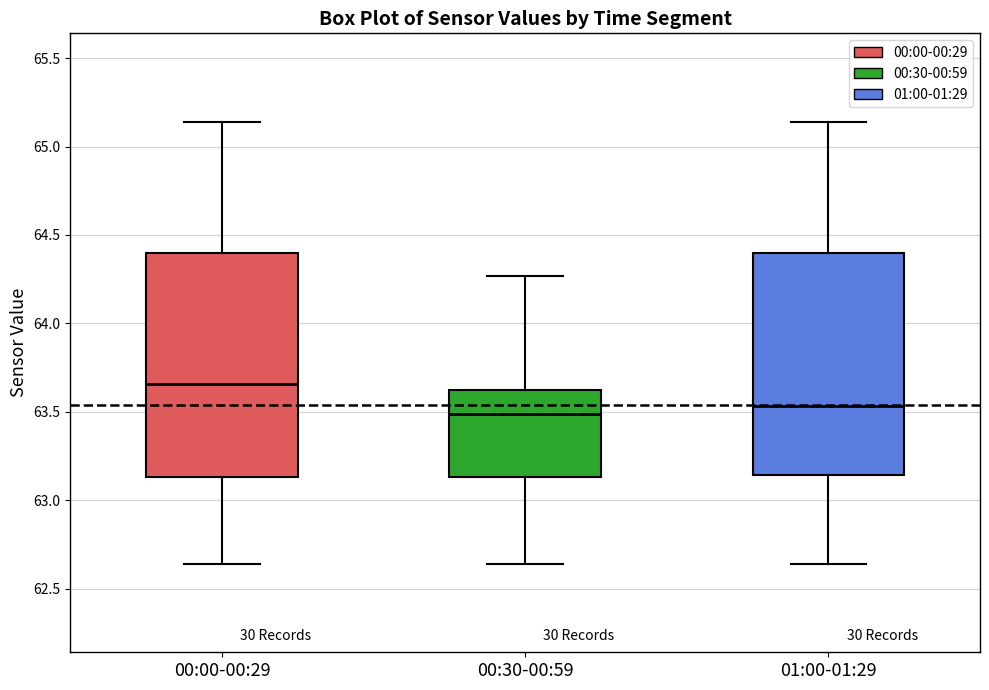

Where does the upper whisker of the box for 00:00-00:29 end on the y-axis? The values are not printed on the chart, so give them approximately, as read against the axis.

65.15